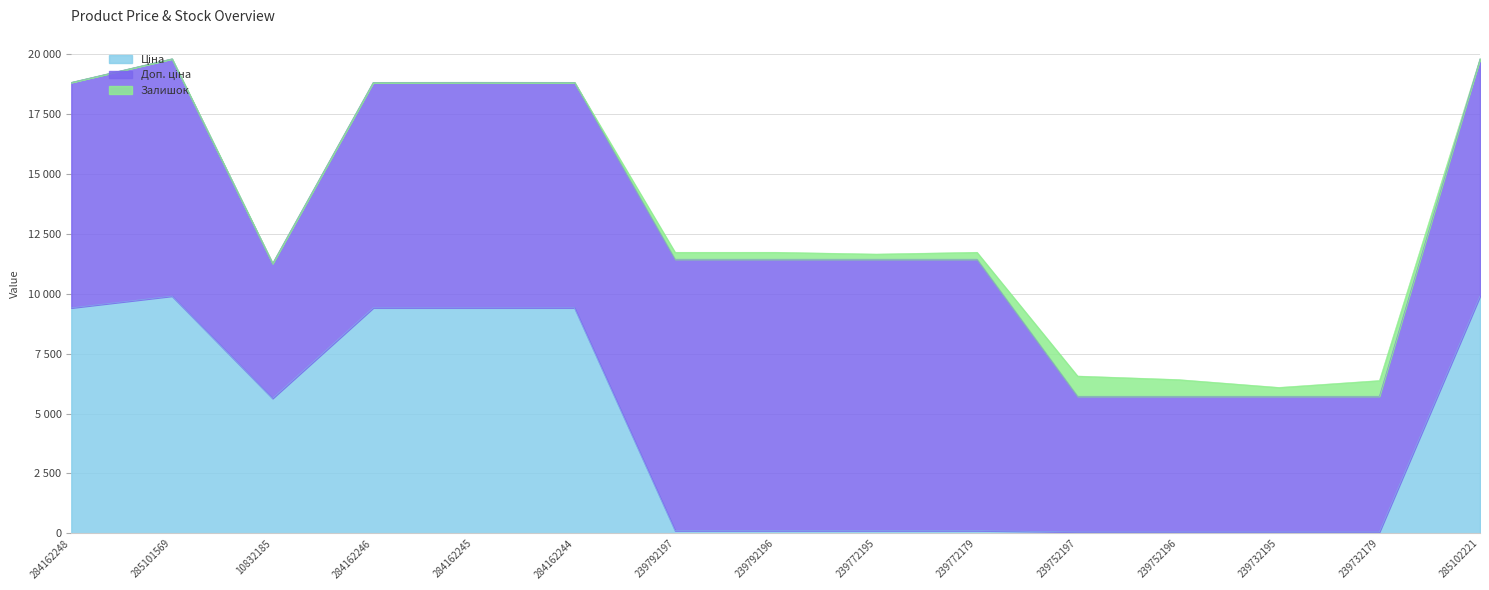

Which category has the highest value in the Залишок series?

239752197